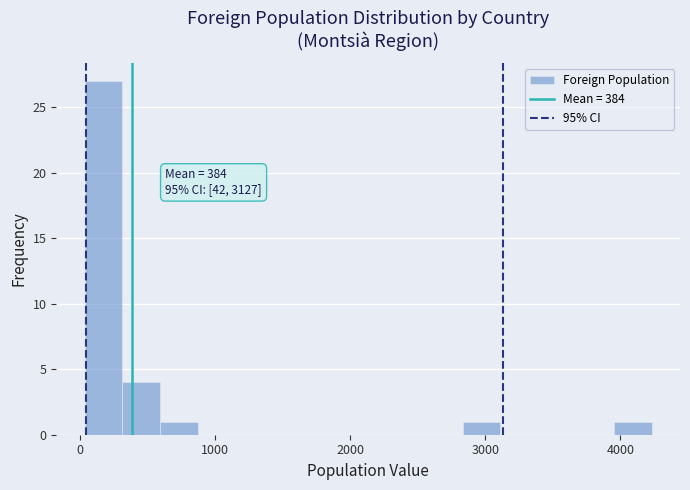

Read against the x-axis, roughly where is the centre of the tallest bar?

200